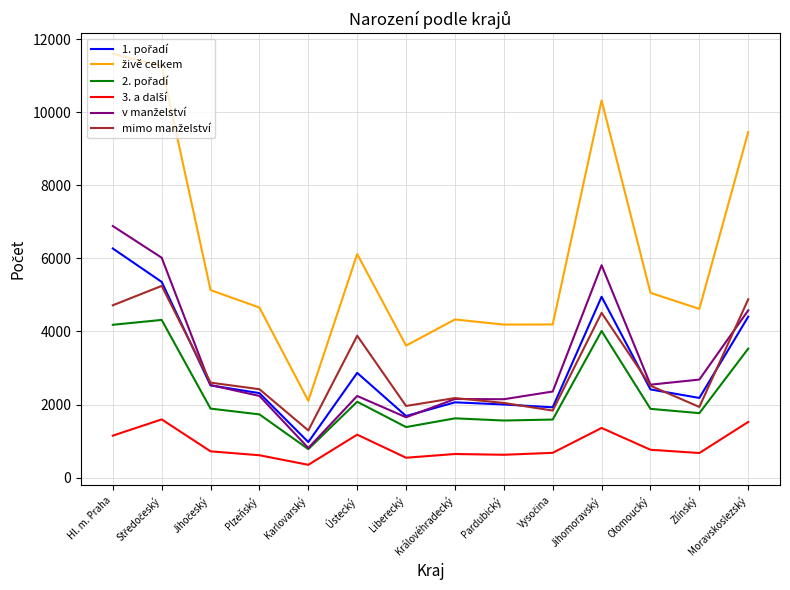

At which category does the chart reach its peak across all series?

Hl. m. Praha